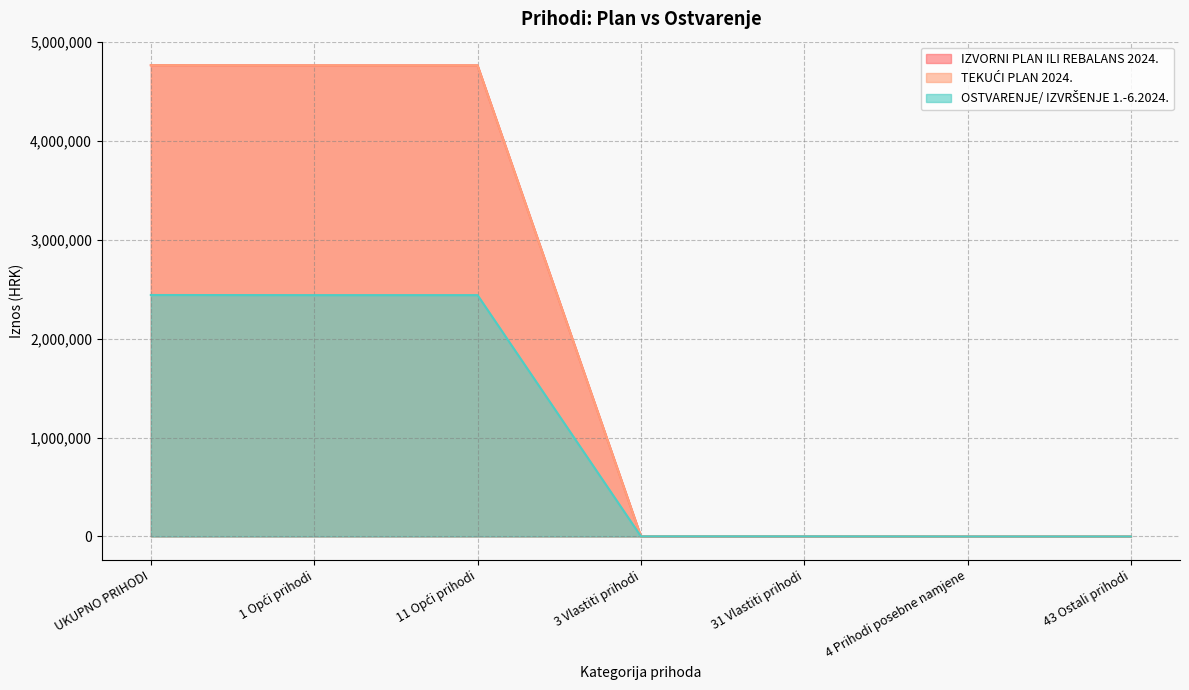

The TEKUĆI PLAN 2024. series shows 2230.0 at 3 Vlastiti prihodi. True or false?

False